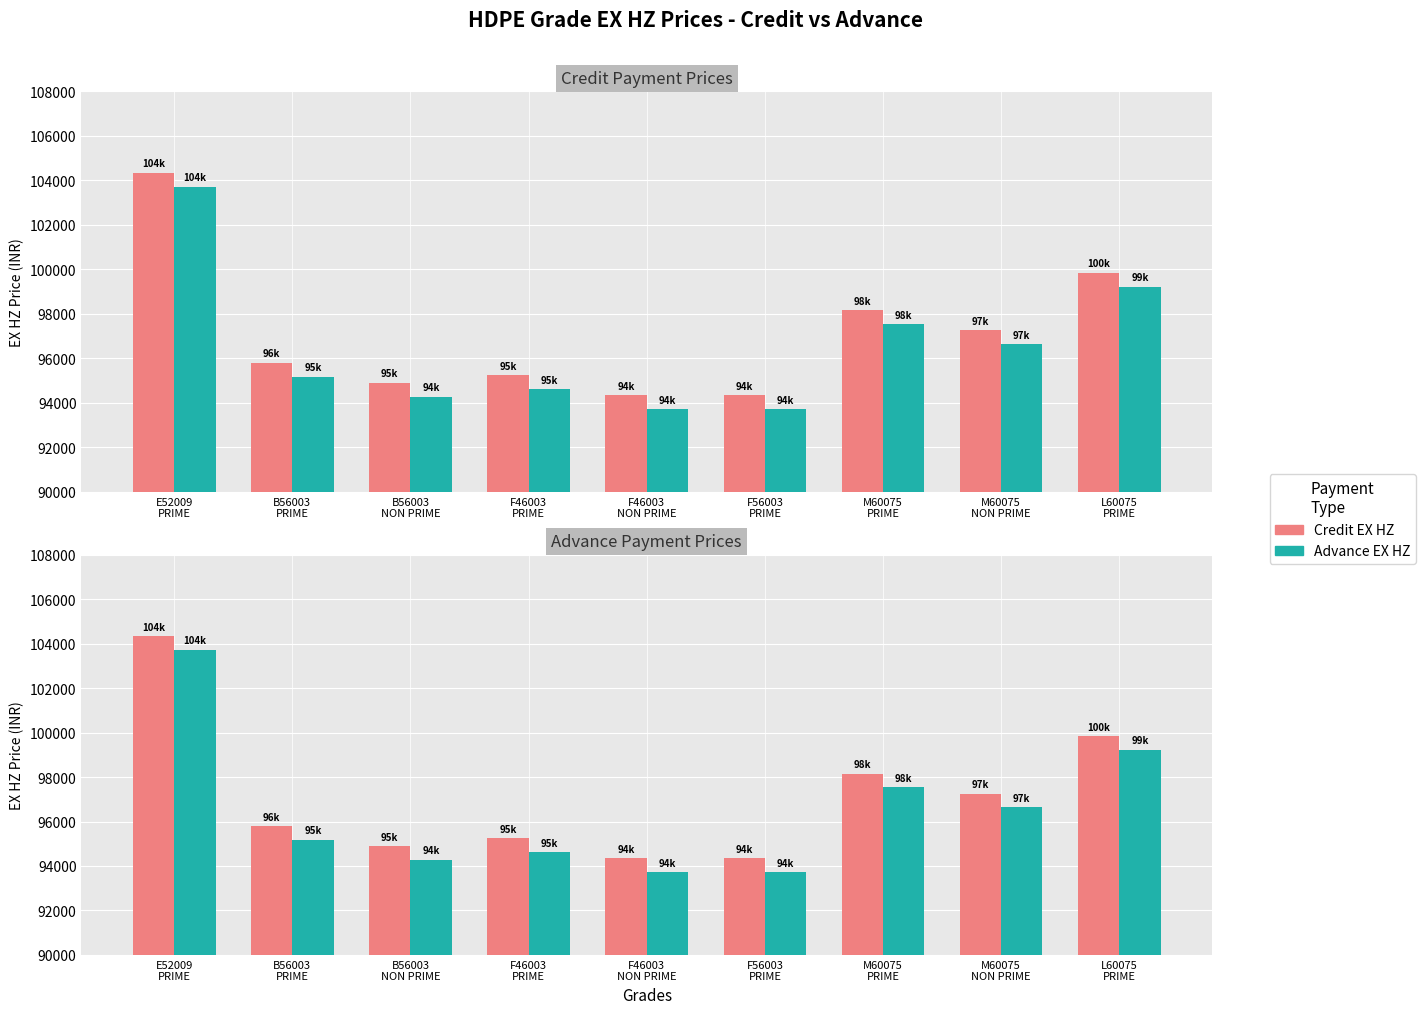

What is the label of the 5th bar from the left?

F46003
NON PRIME